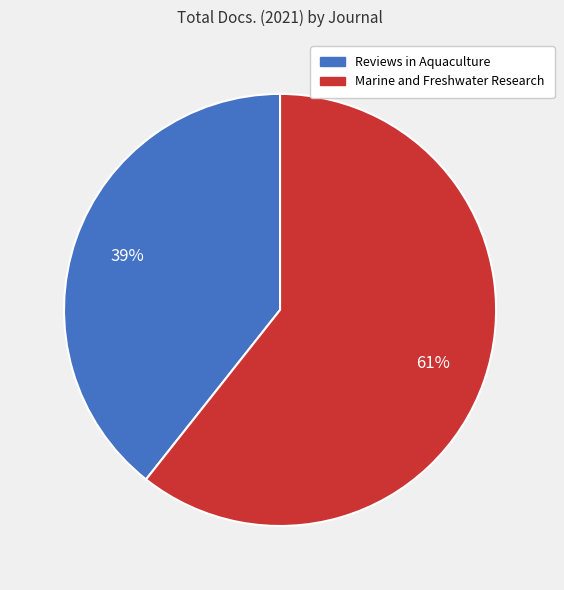

Do Reviews in Aquaculture and Marine and Freshwater Research together represent more than half of the pie?

Yes